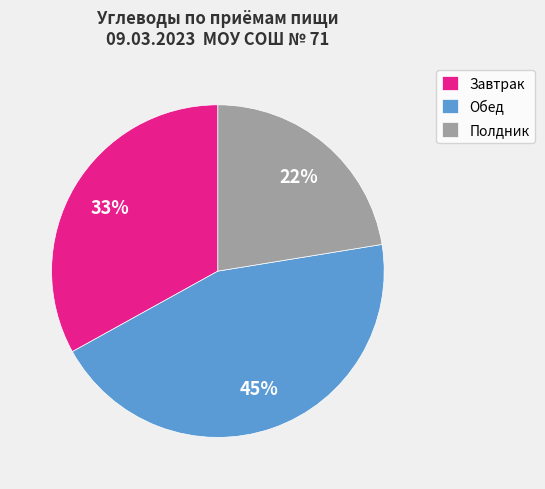

Which category has the biggest portion of the pie?

Обед